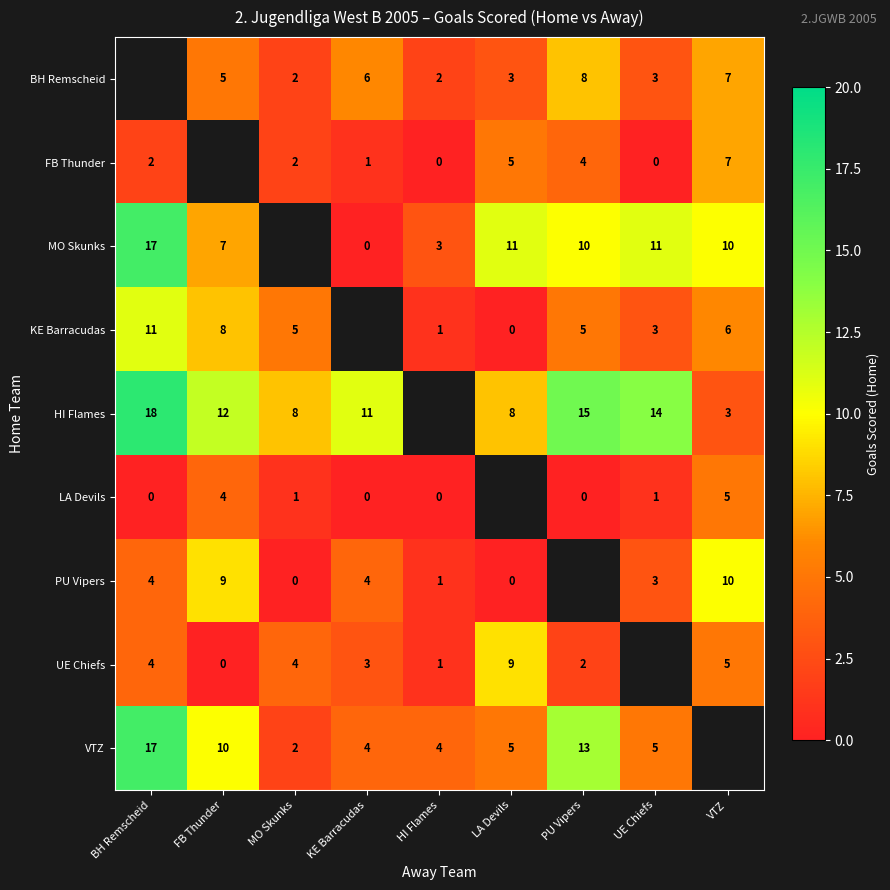

What is the sum of the PU Vipers values at KE Barracudas and FB Thunder?

13